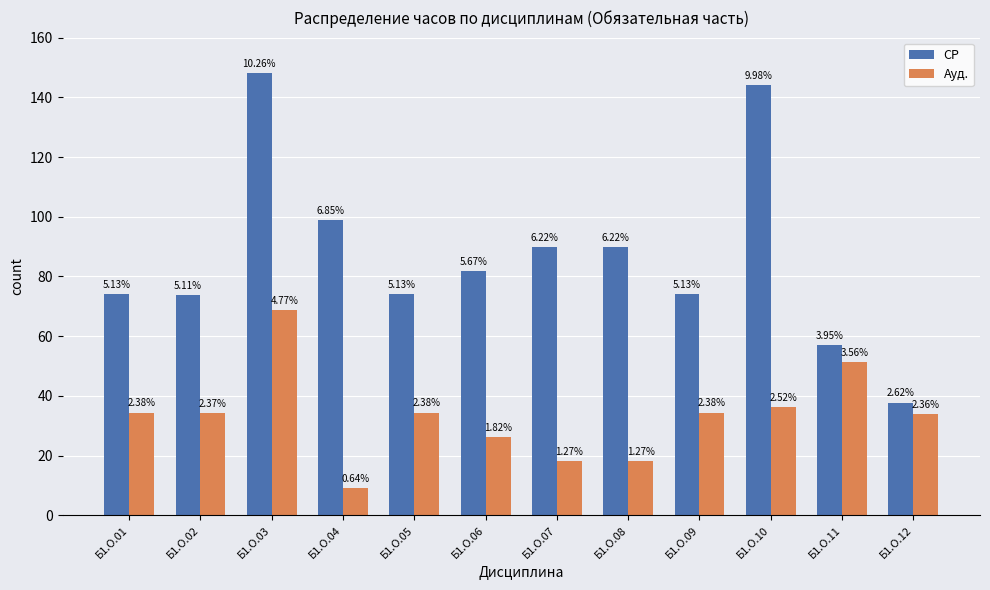

How many bars are there in each group?

2